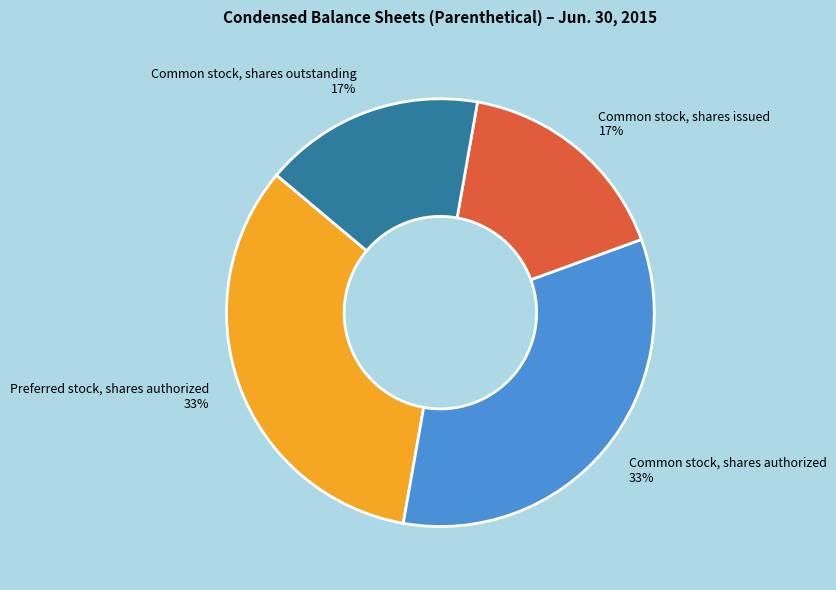

Is the sum of Common stock, shares authorized and Preferred stock, shares authorized greater than half?

Yes